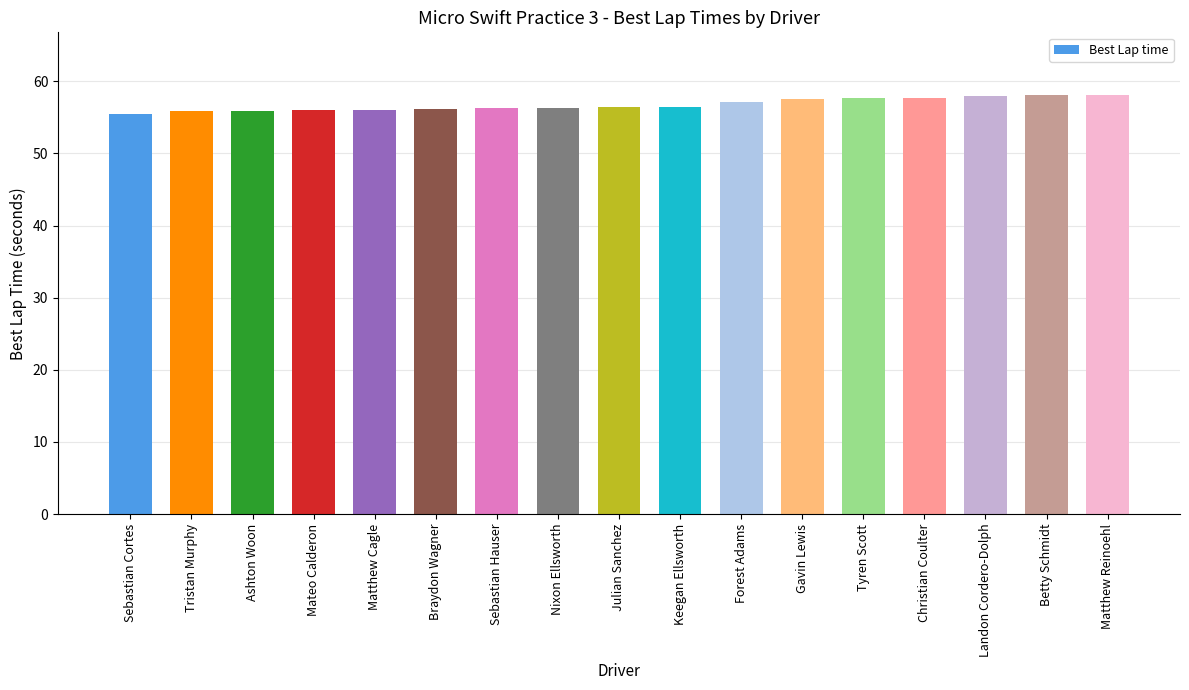

What is the label of the 8th bar from the right?

Keegan Ellsworth